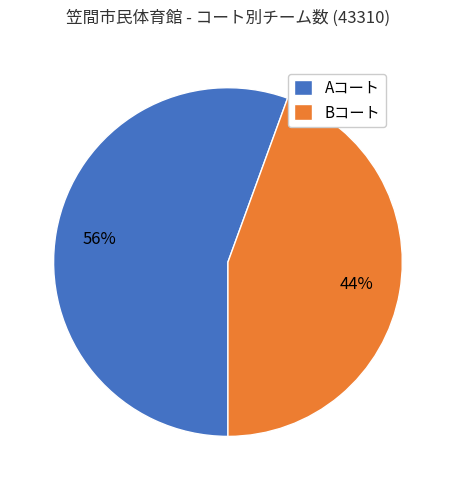

Which has a higher value, Bコート or Aコート?

Aコート